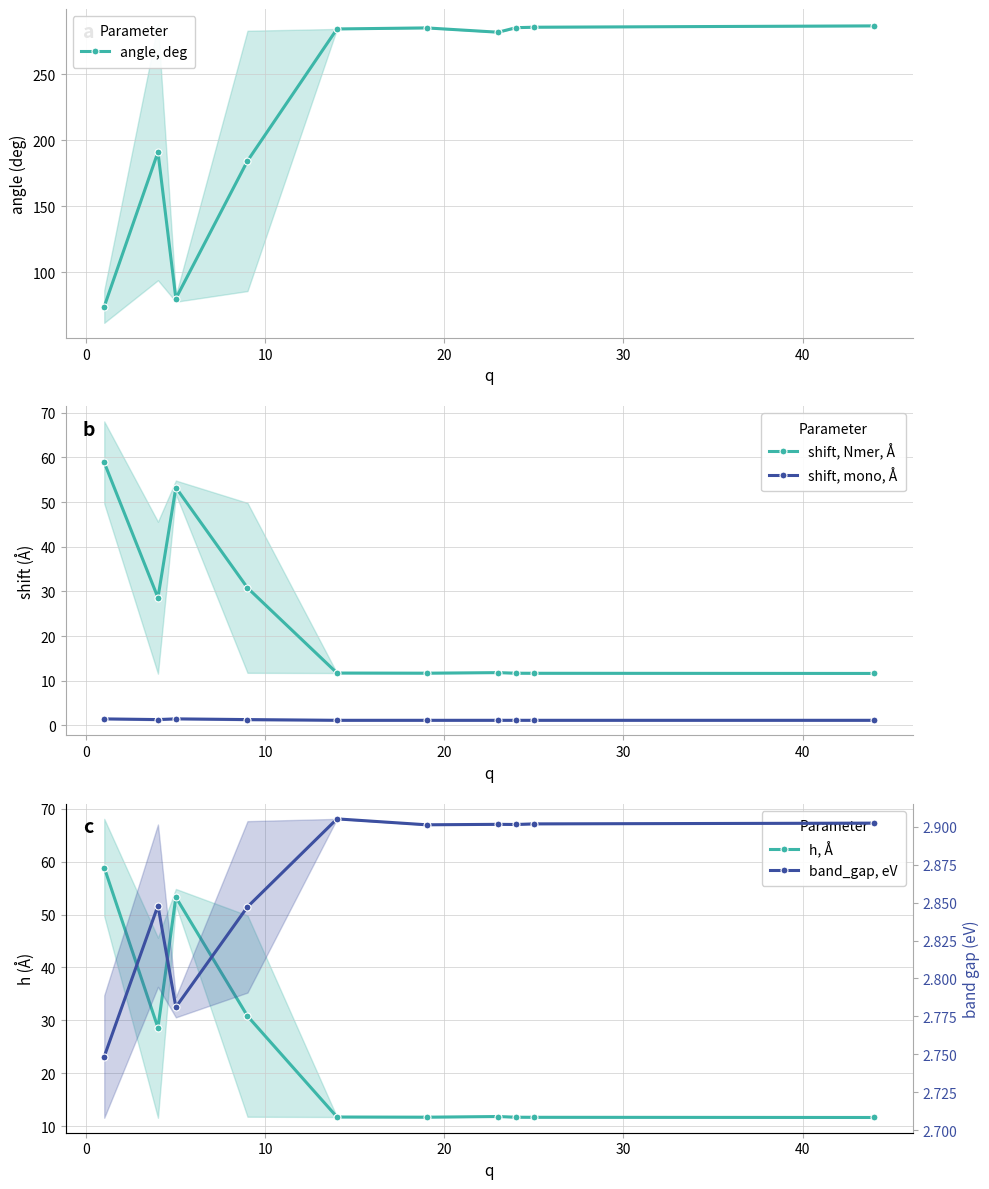

What is the value of the shift, mono, Å point at the 1st from the left?

1.5